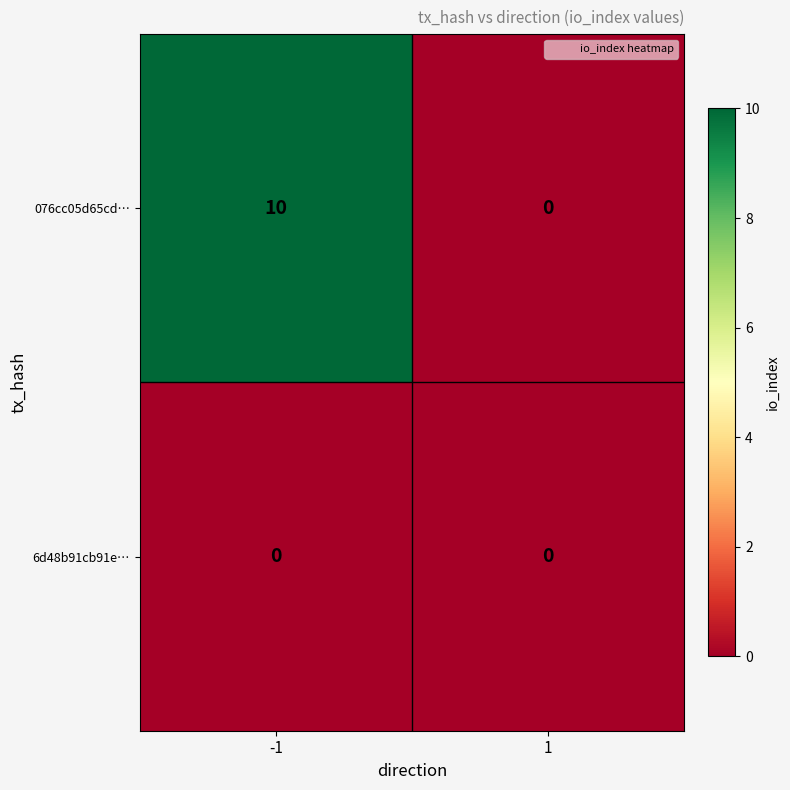

What is the sum of the 076cc05d65cd… values at 1 and -1?

10